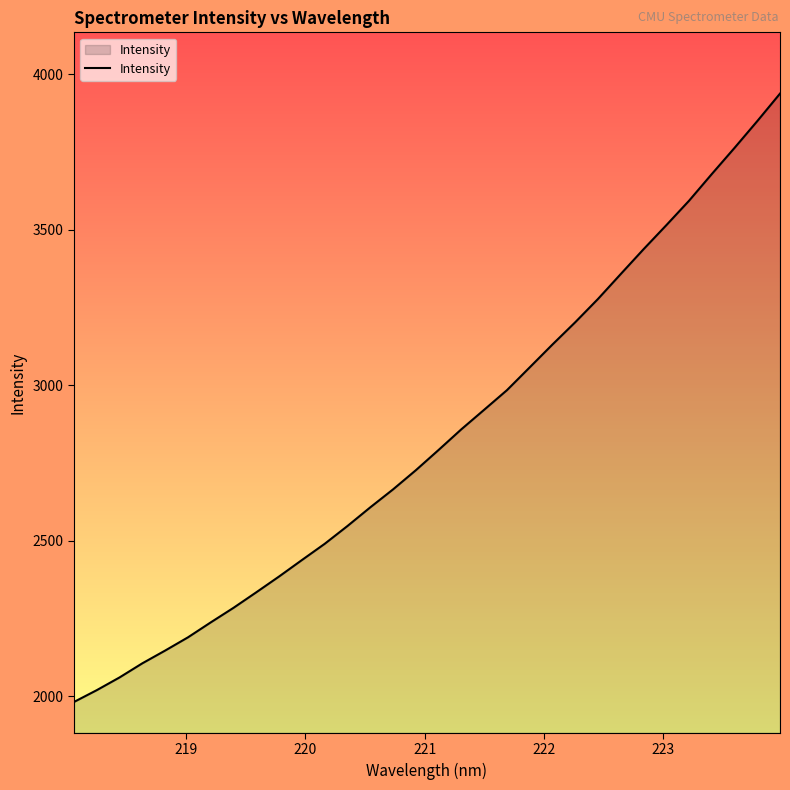

What is the minimum value shown in the chart?

1982.4